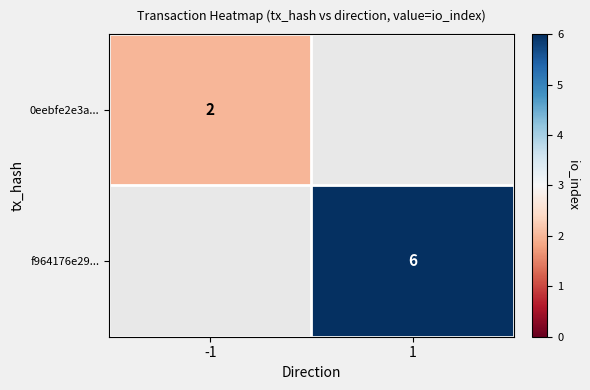

Is it true that f964176e29... equals 6 at 1?

True